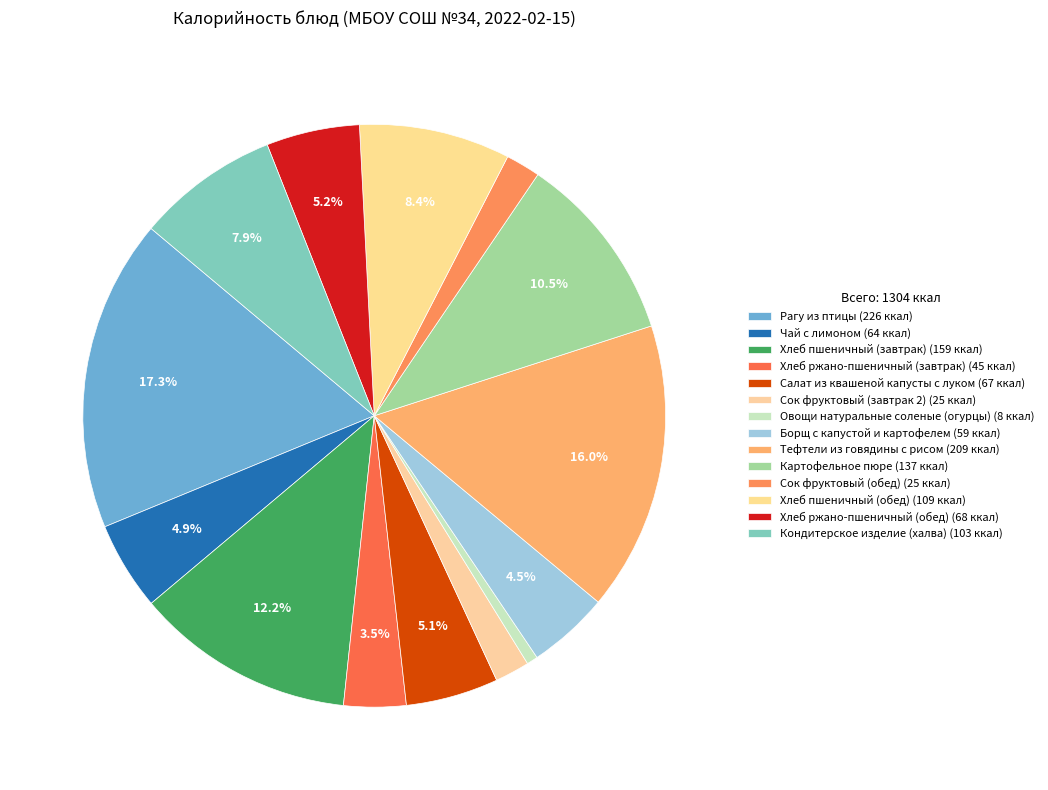

The Рагу из птицы slice represents 4% of the pie. True or false?

False